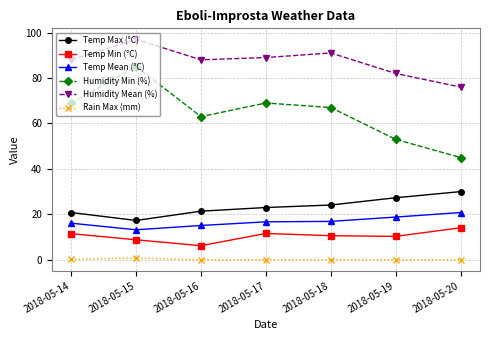

What is the value of the Temp Max (°C) point at the 2nd from the left?

17.3